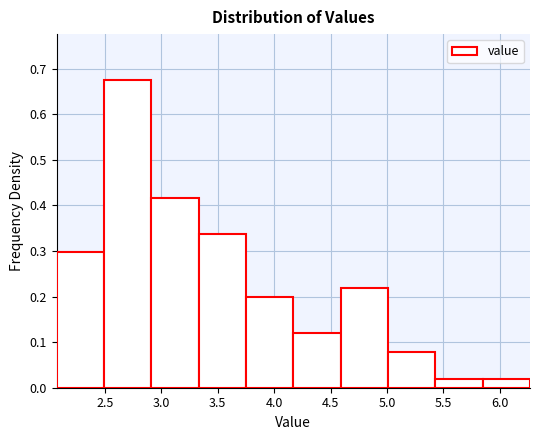

Reading left to right, list every bar in this chart as the range it spans on the x-axis followed by its height. Neither the bar edges nor the heights are printed on the chart, so give them approximately, as read against the axes.

2.07 to 2.49: 0.30
2.49 to 2.91: 0.67
2.91 to 3.33: 0.42
3.33 to 3.75: 0.34
3.75 to 4.17: 0.20
4.17 to 4.59: 0.12
4.59 to 5.01: 0.22
5.01 to 5.43: 0.08
5.43 to 5.85: 0.02
5.85 to 6.27: 0.02